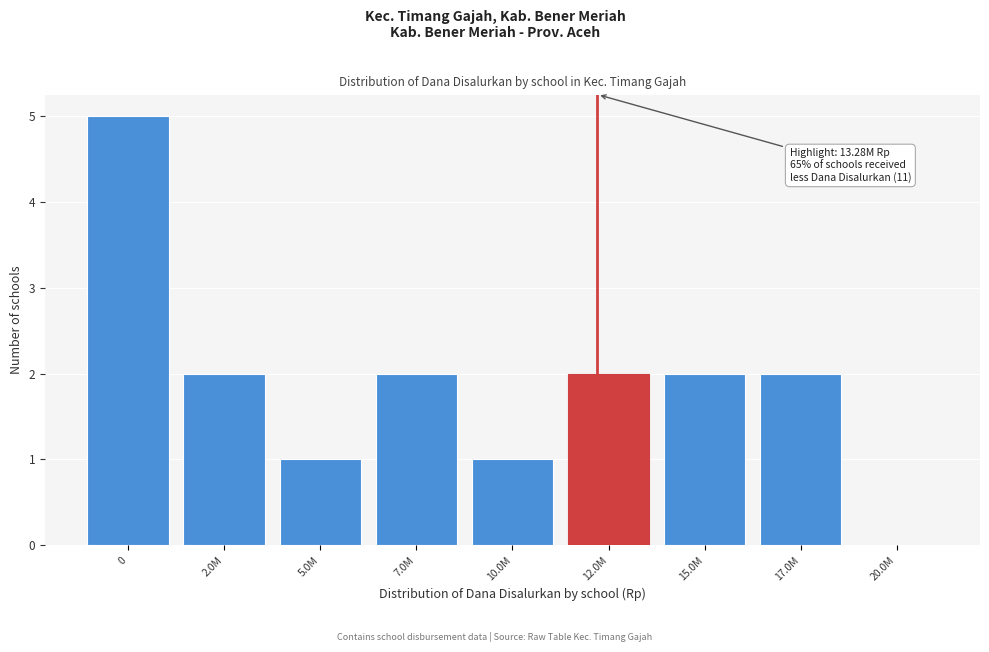

Reading right to left, what are all the values shown in this chart?

20.0M=0	17.0M=2	15.0M=2	12.0M=2	10.0M=1	7.0M=2	5.0M=1	2.0M=2	0=5